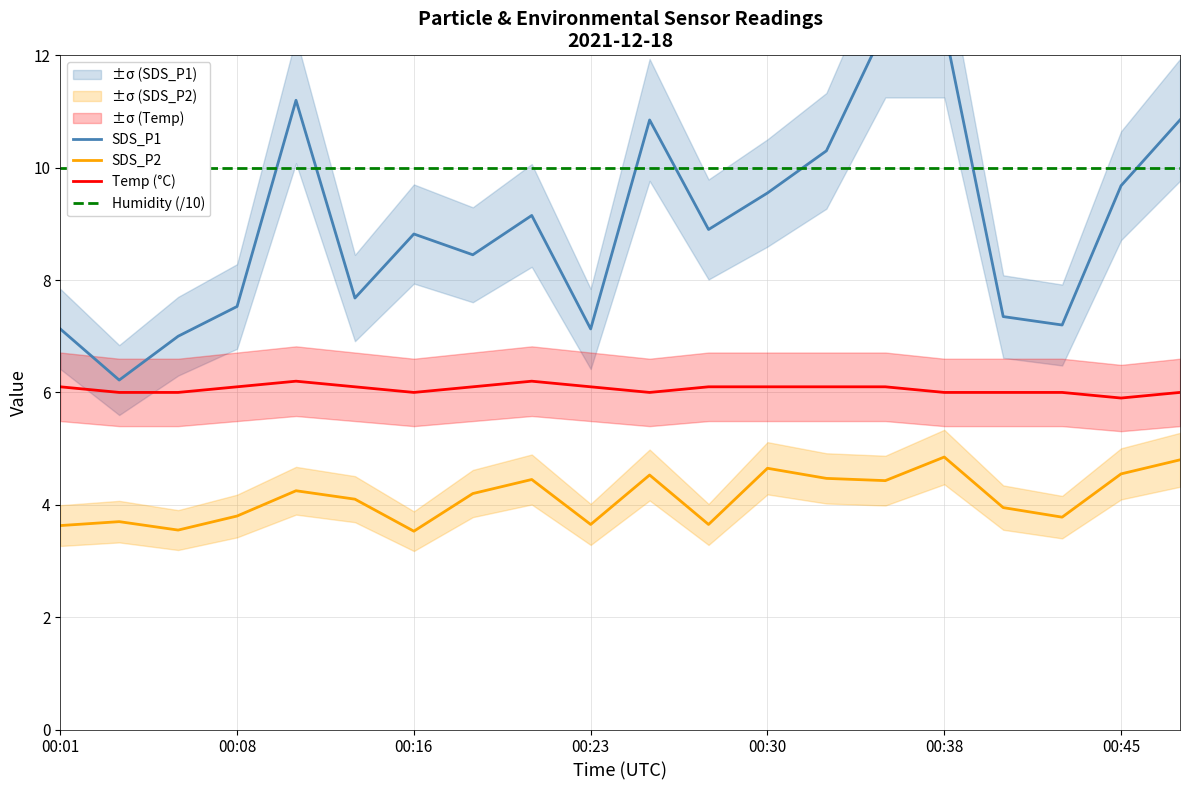

What is the sum of all SDS_P1 values?

180.0